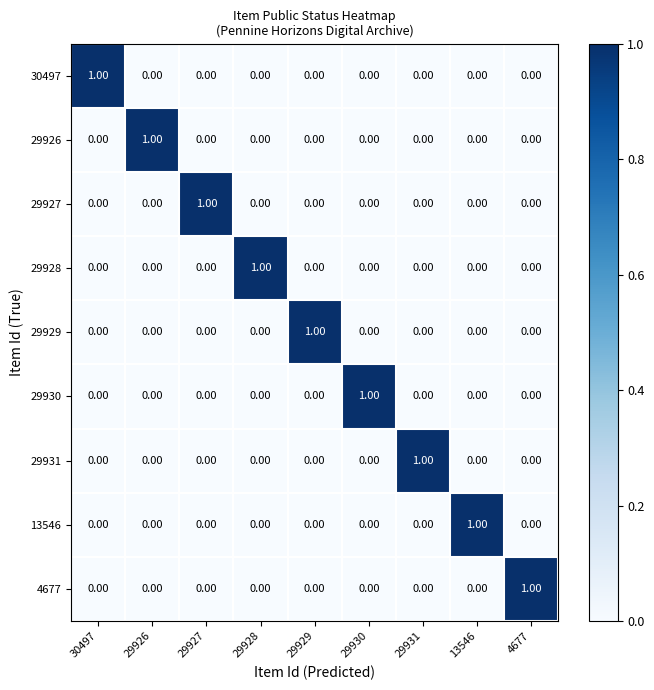

At how many categories does at least one series exceed 0?

9